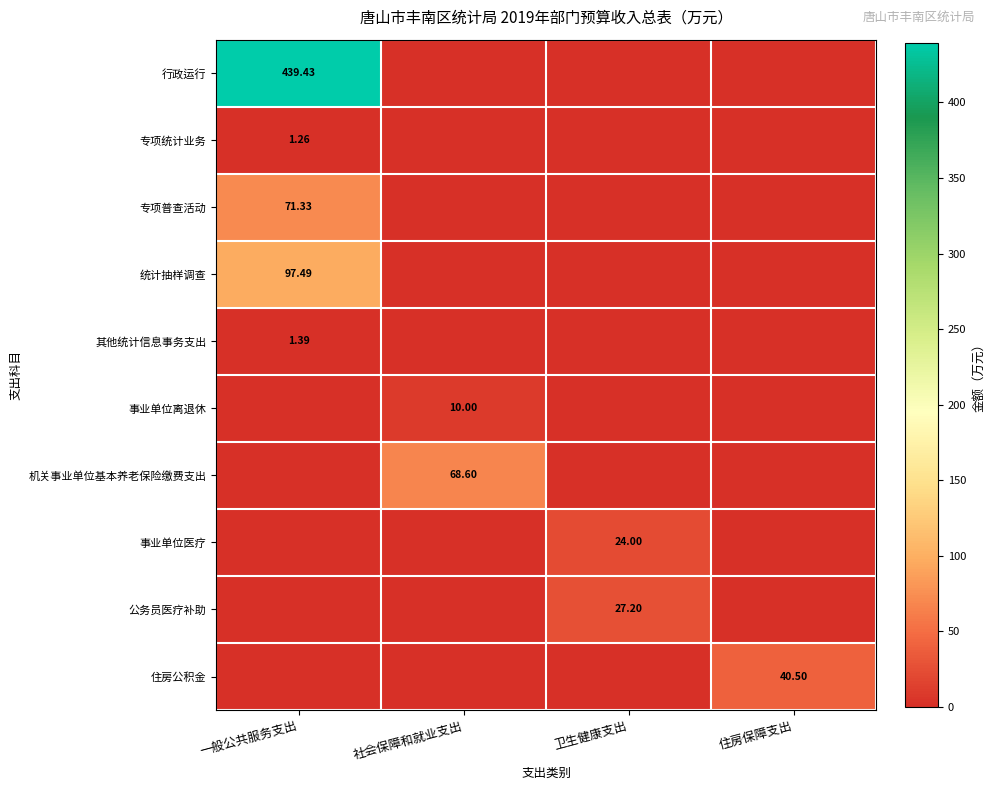

Which has a higher value, 一般公共服务支出 or 社会保障和就业支出?

一般公共服务支出